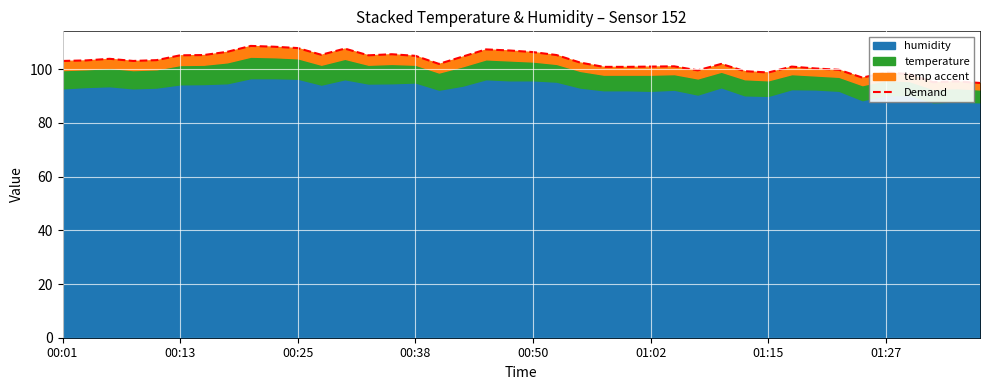

The value at 16 is 66.1. True or false?

False